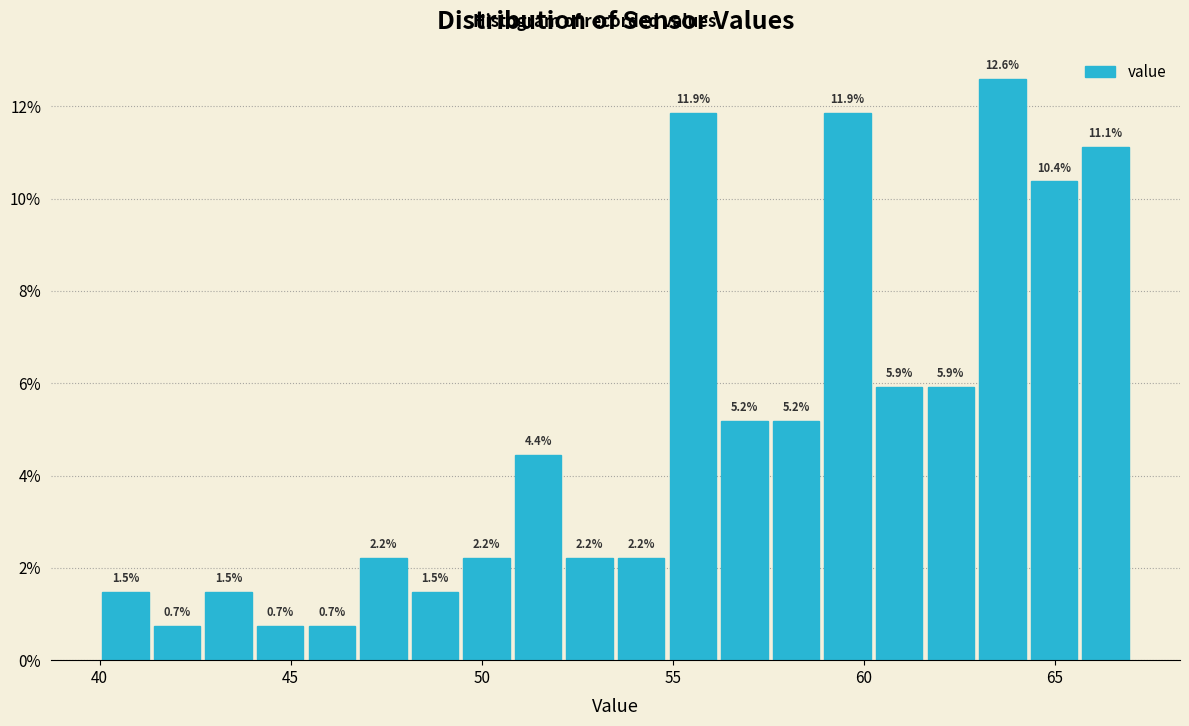

Read against the x-axis, roughly where is the centre of the tallest bar?

63.5